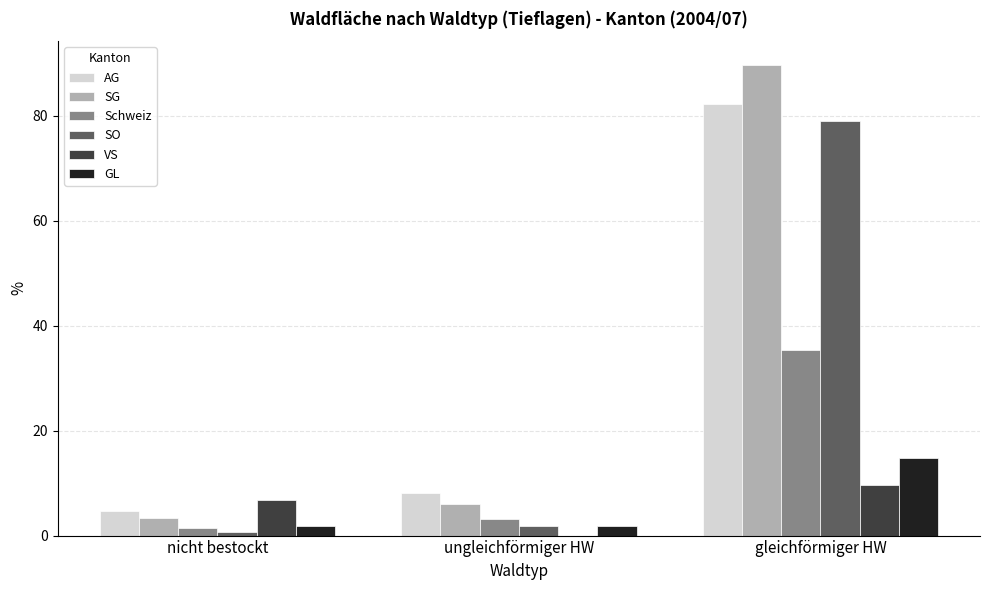

At which category is the sum across all series the highest?

gleichförmiger HW